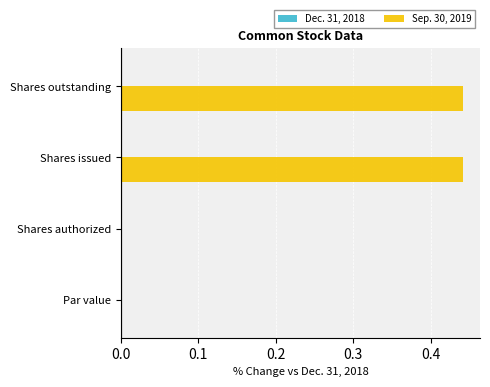

True or false: the data shows 0.0 at Par value.

True